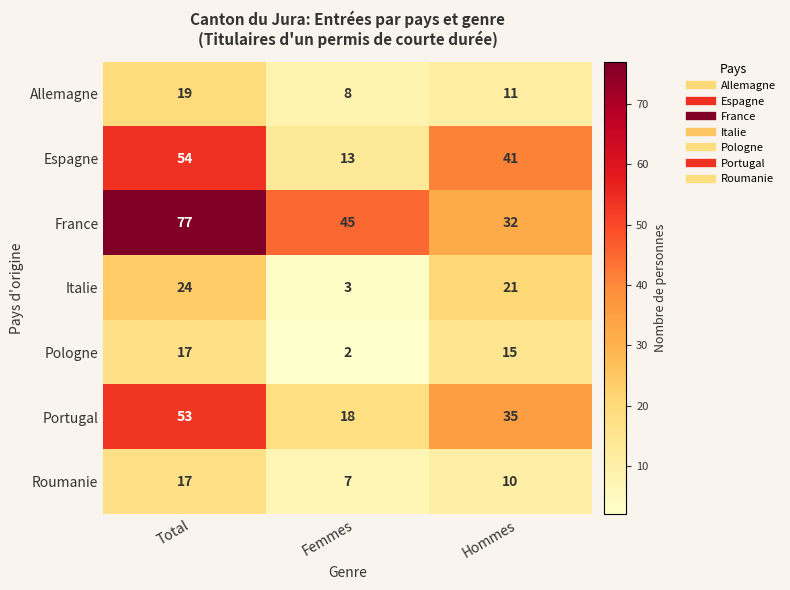

Which series has the largest range (max minus min)?

France